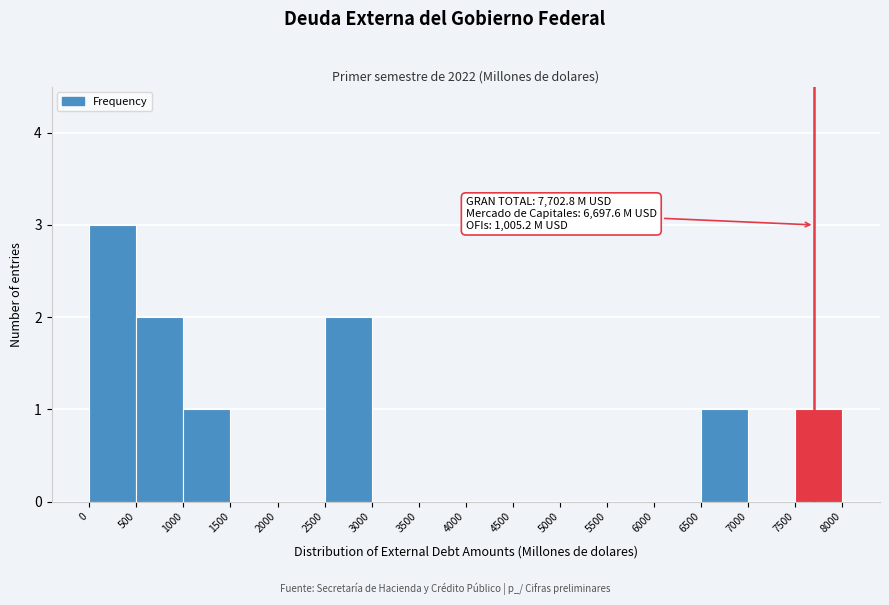

Over which range of the x-axis is the bar tallest?

0 to 500